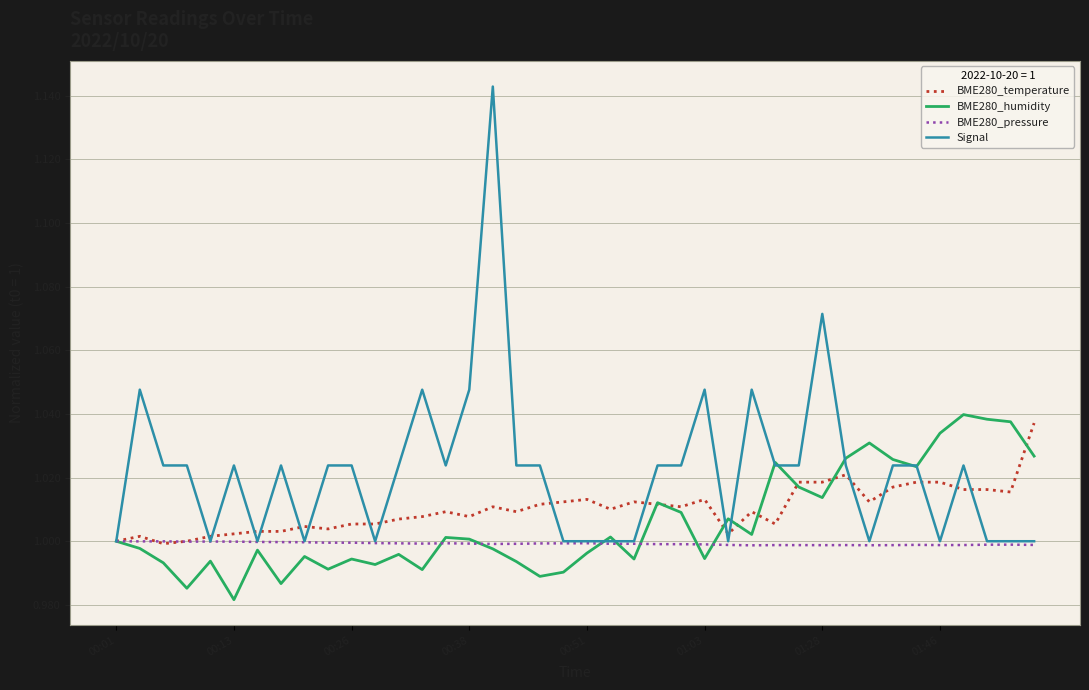

Which series has the widest spread of values?

Signal